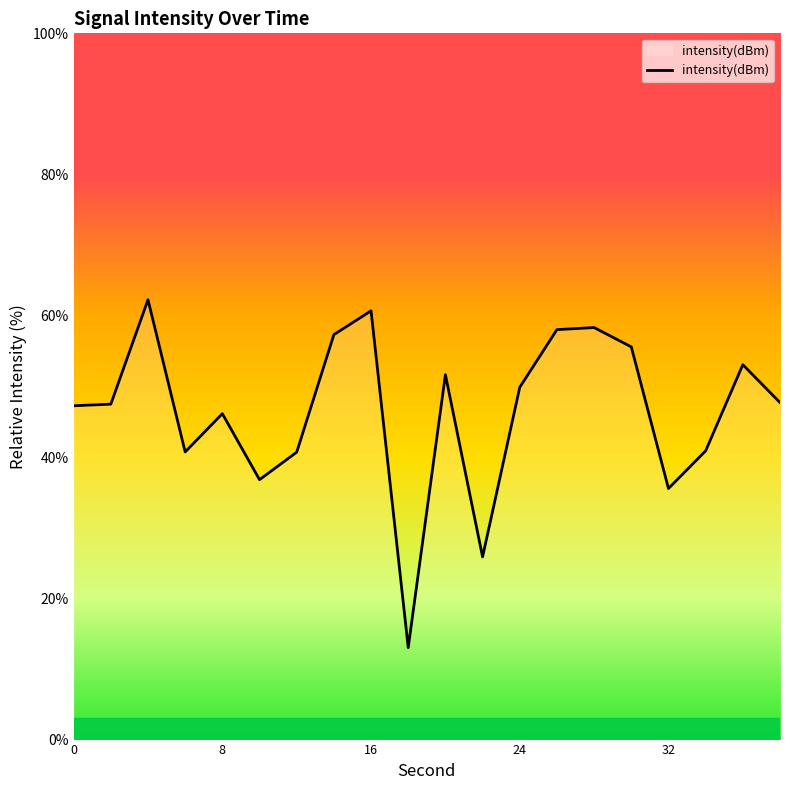

What is the greatest value displayed?

62.3